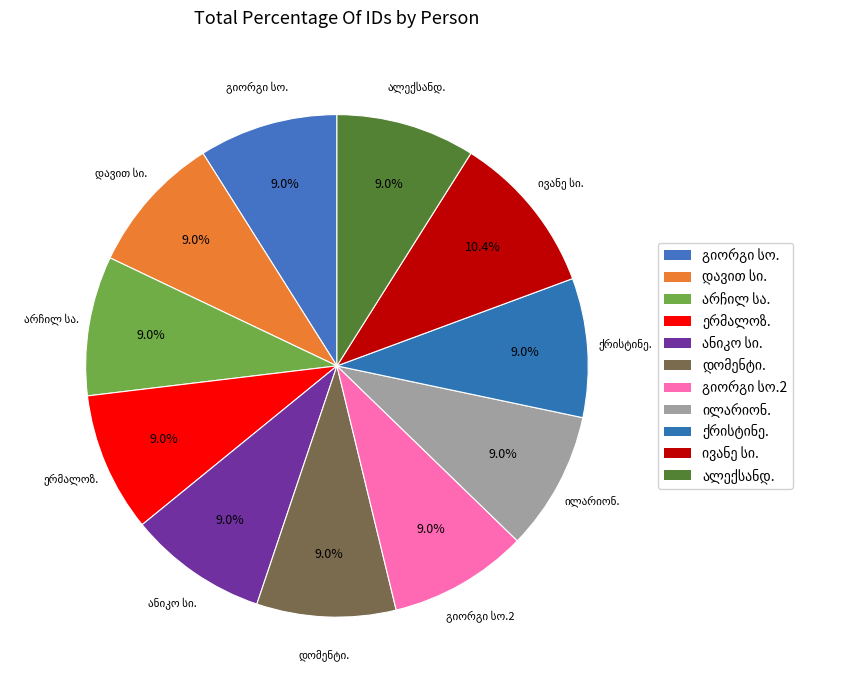

True or false: გიორგი სოზიაშვილი accounts for 22% of the total.

False